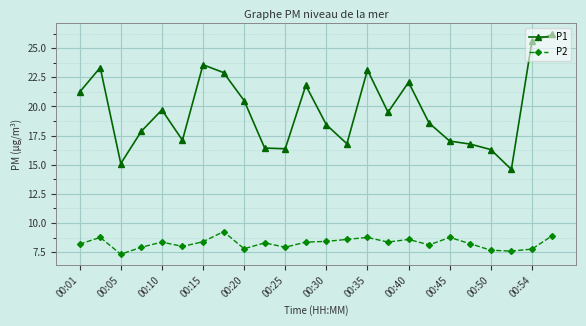

True or false: P2 and P1 intersect in this chart.

False